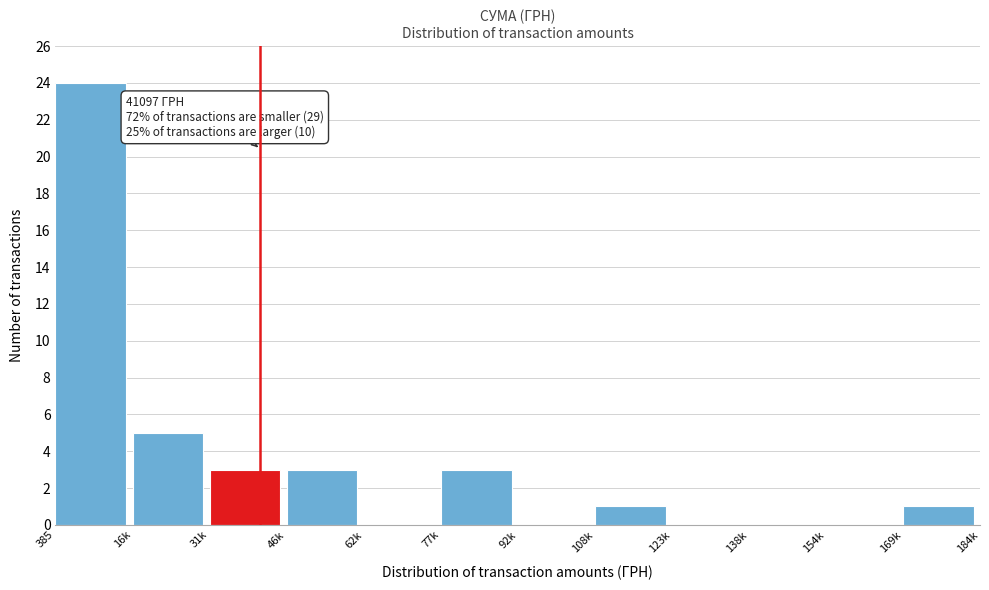

Reading left to right, list all the values displayed in this chart.

385=24	16k=5	31k=3	46k=3	62k=0	77k=3	92k=0	108k=1	123k=0	138k=0	154k=0	169k=1